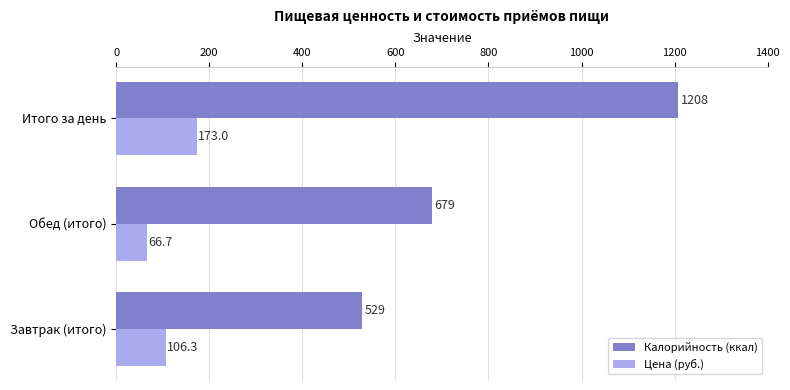

How many data points in Цена (руб.) are less than 106?

1